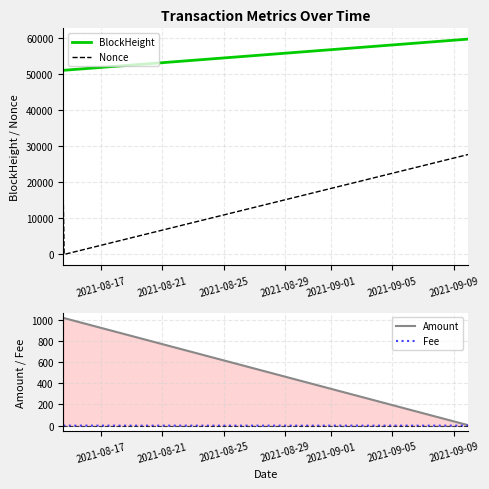

What is the highest value of the BlockHeight series?

59807